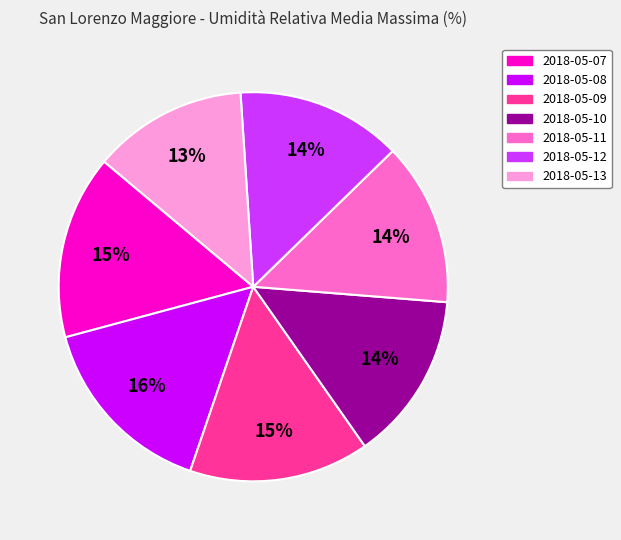

True or false: 2018-05-07 accounts for 15% of the total.

True